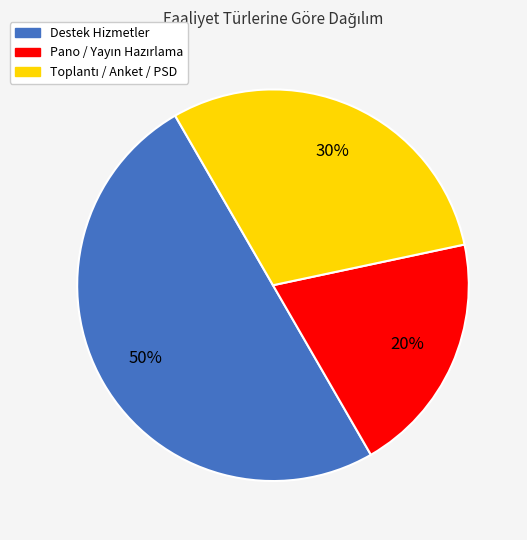

True or false: Destek Hizmetler accounts for 50% of the total.

True